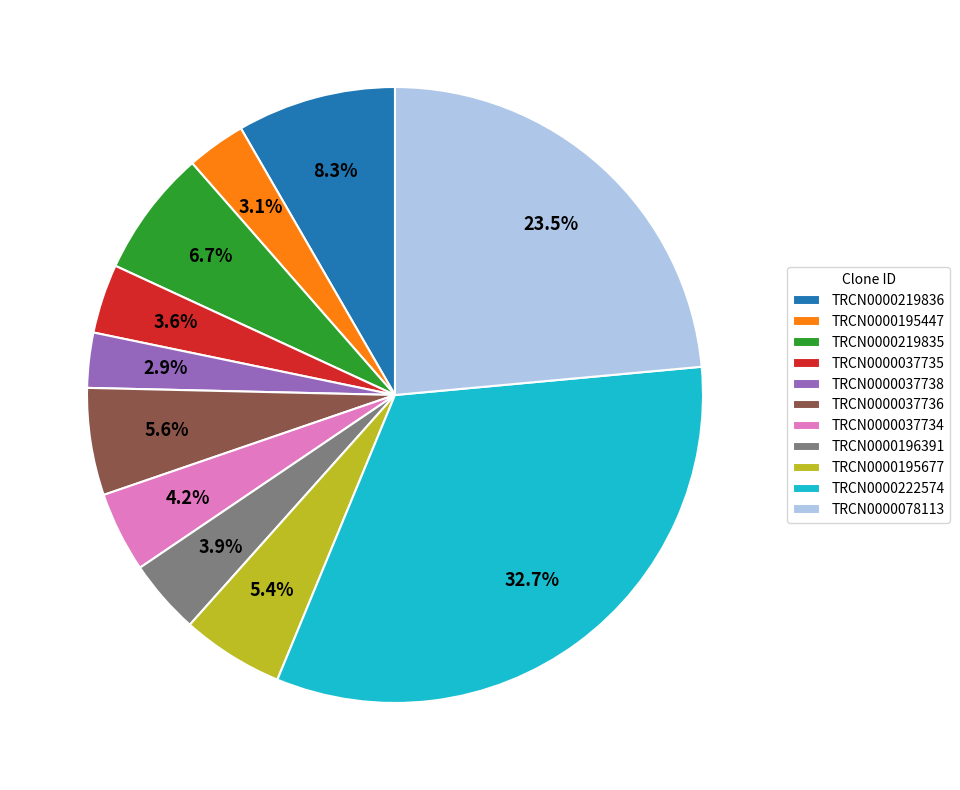

How many slices are in this pie chart?

11